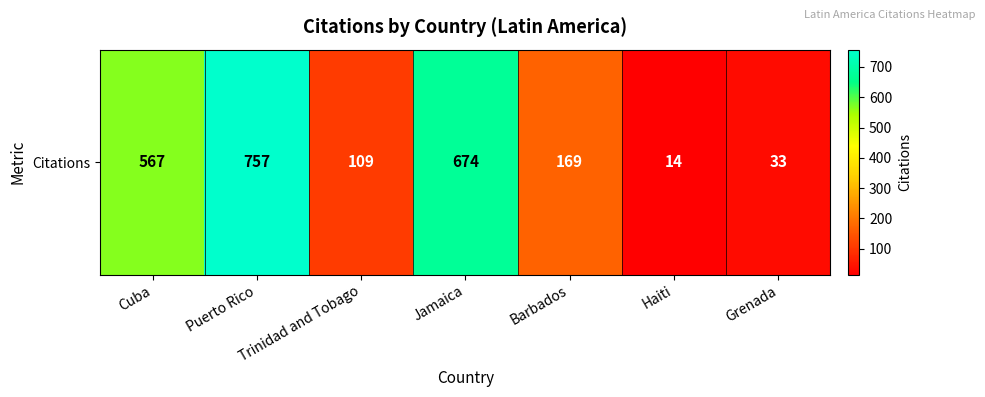

What is the change in value from Puerto Rico to Jamaica?

-83